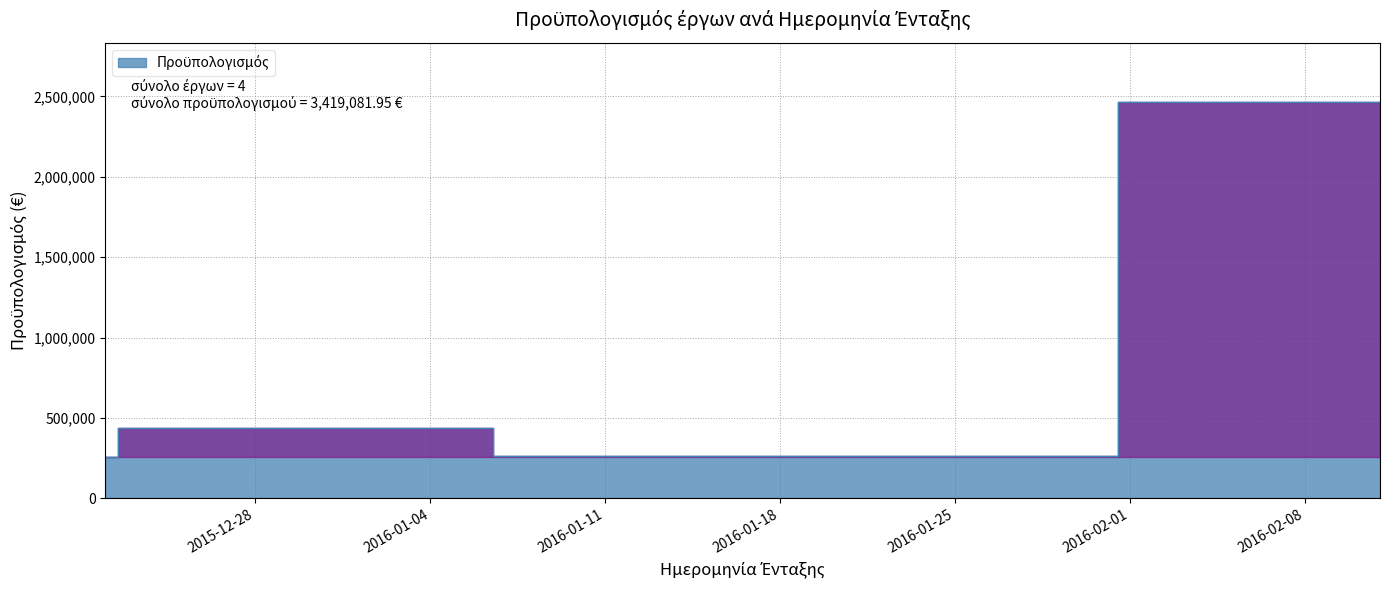

How many series are shown in this chart?

1